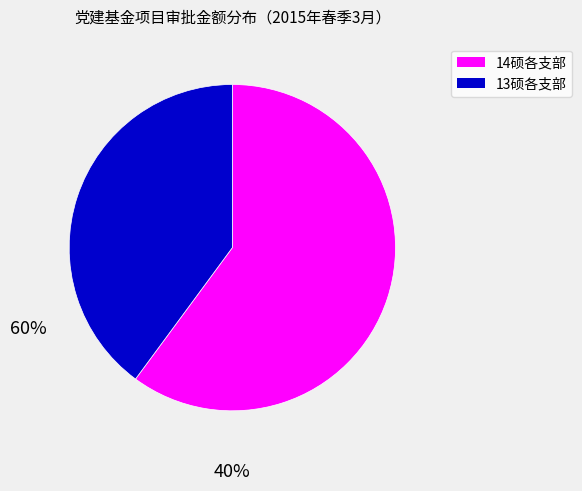

Is there any slice that represents more than half of the pie?

Yes